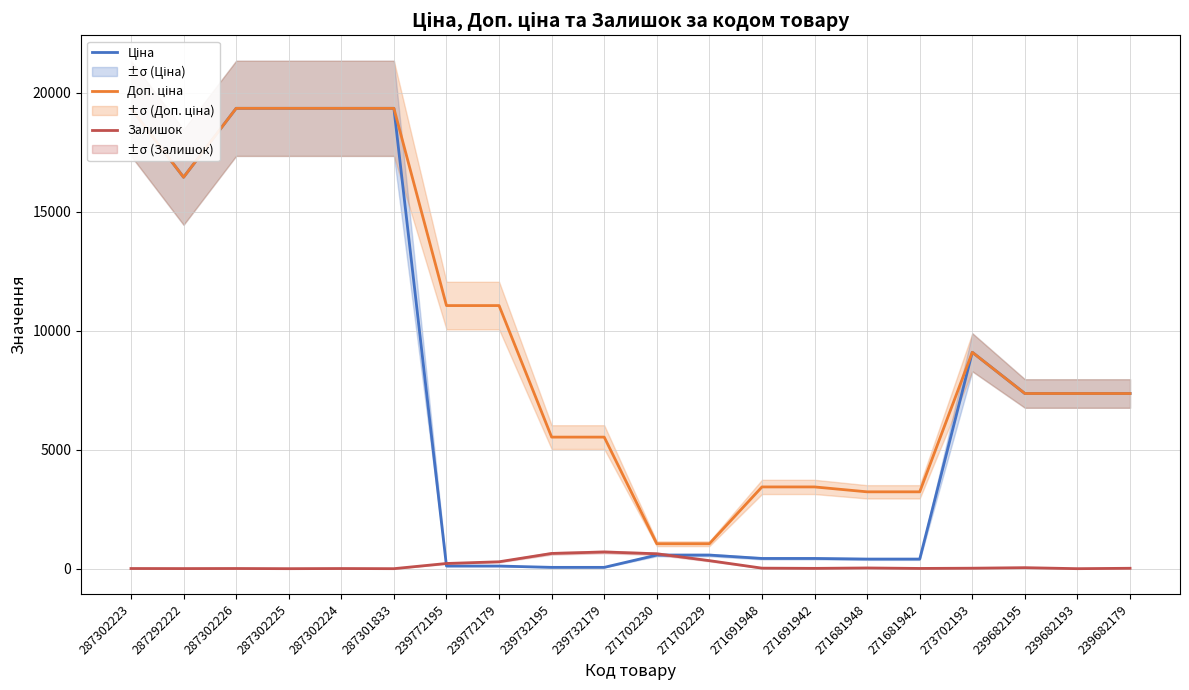

List the labels in order of Залишок value, largest first.

239732179, 239732195, 271702230, 271702229, 239772179, 239772195, 239682195, 271681948, 271691948, 273702193, 239682179, 271691942, 271681942, 287302223, 287302226, 287302224, 287292222, 287302225, 287301833, 239682193